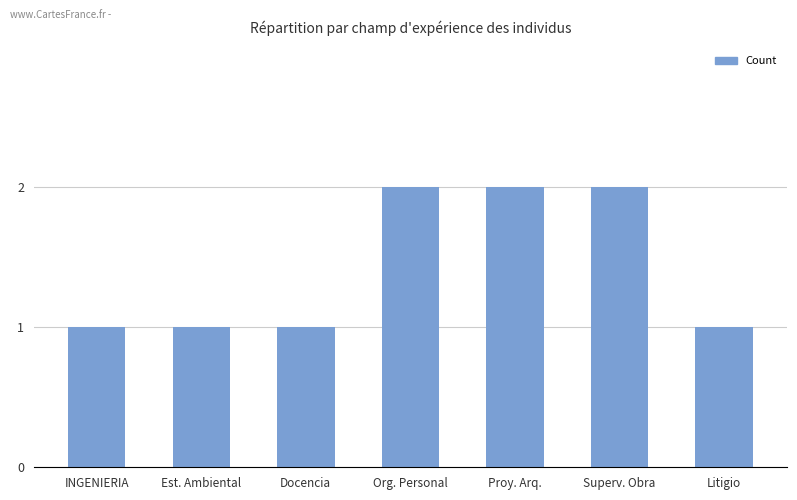

Which has a higher value, Proy. Arq. or INGENIERIA?

Proy. Arq.